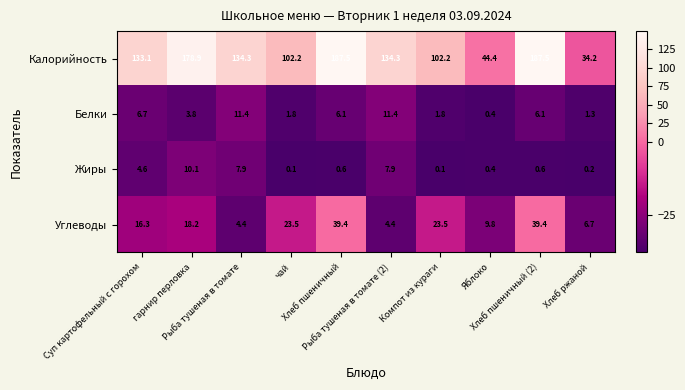

What is the difference between the second highest and minimum values in the Белки series?

11.0